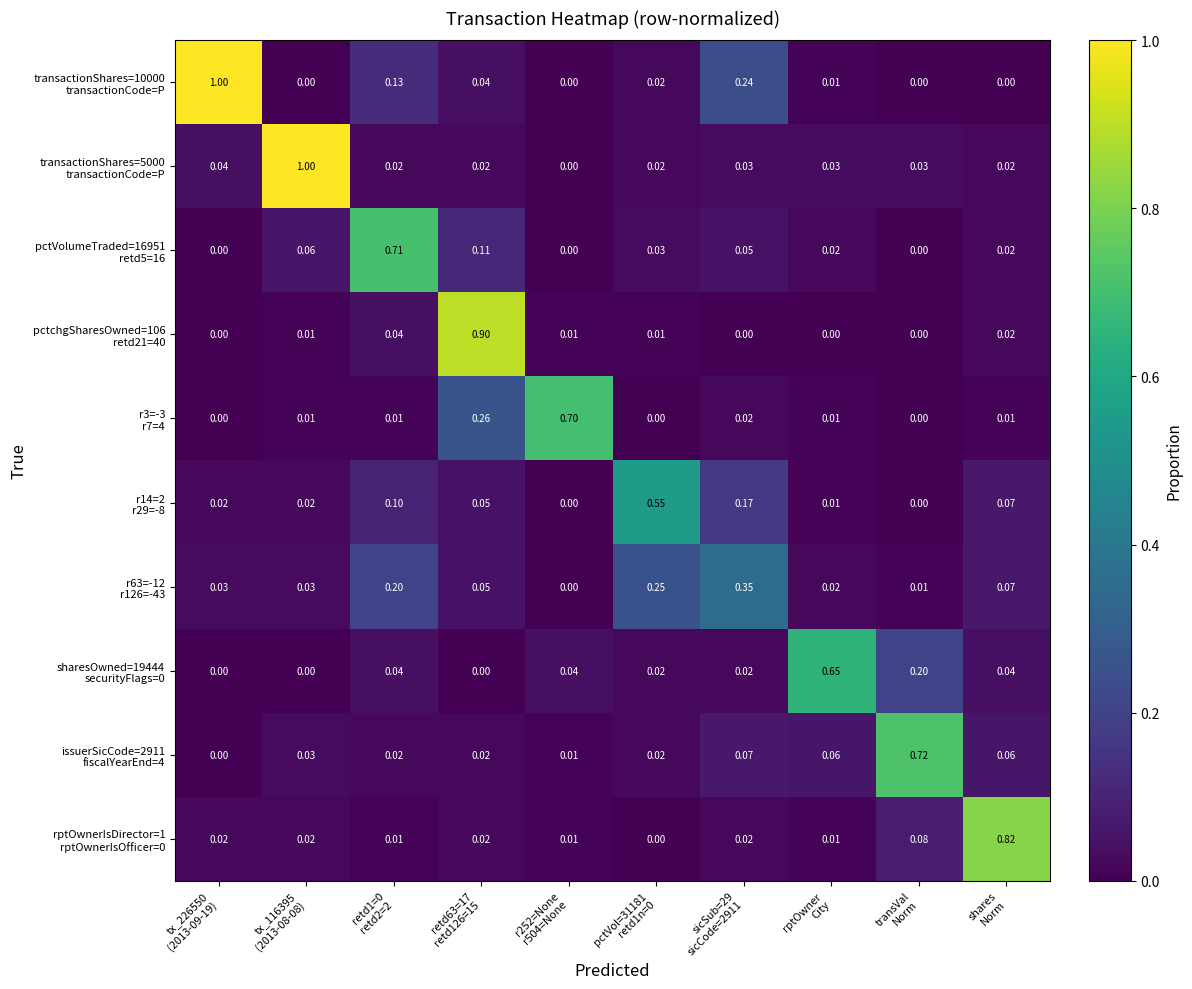

What is the maximum value shown in the chart?

1.0